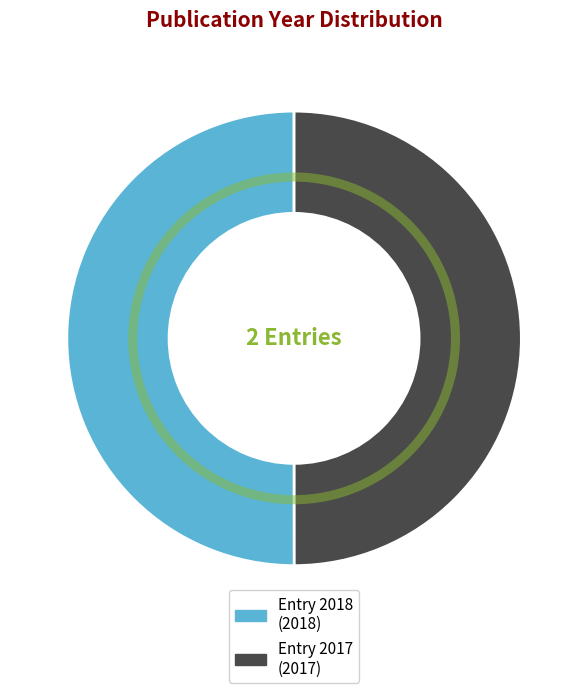

What is the ratio of the value at 10.1007/978-3-319-67199-4_101499 to the value at 10.1007/978-1-4614-6438-9_101499-1?

1.0